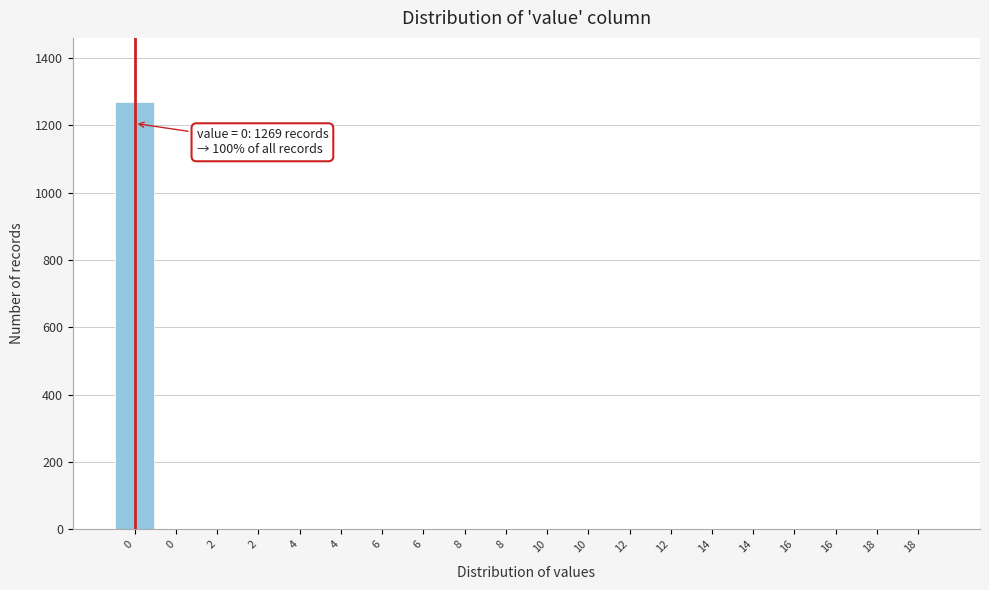

How many categories are shown in the chart?

20